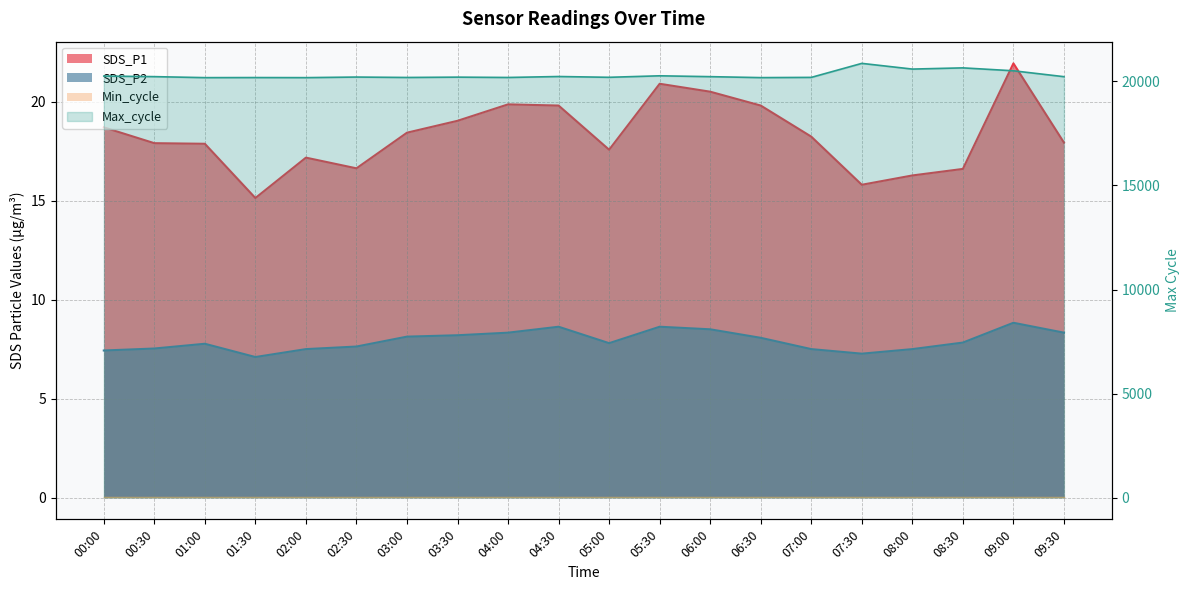

Between 06:30 and 01:00, which is larger?

06:30